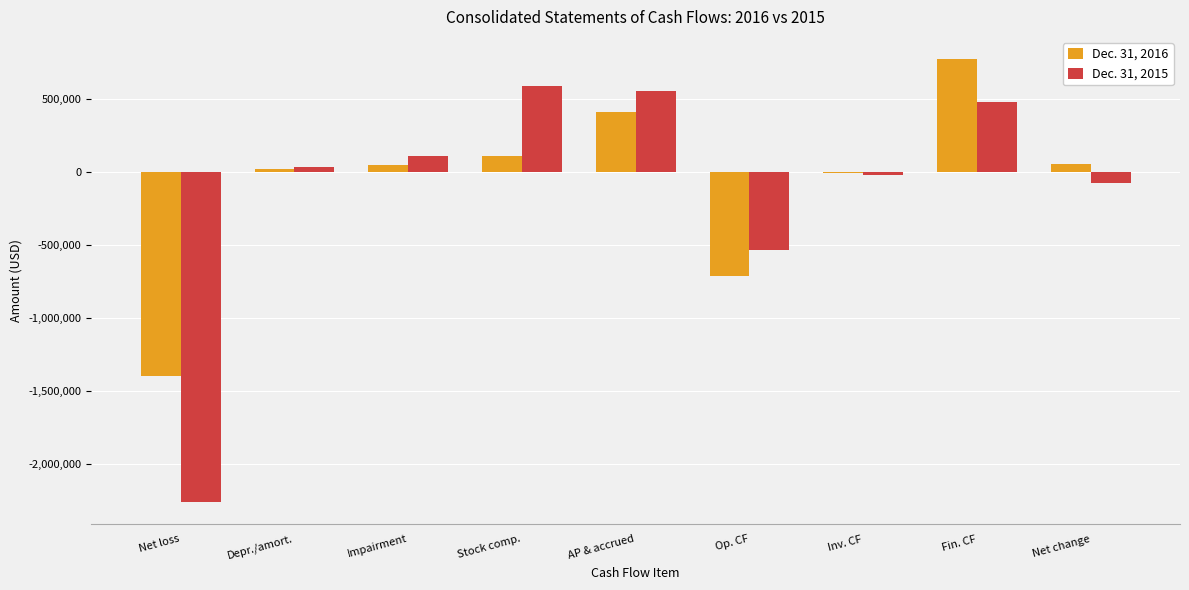

How many distinct data groups are displayed?

2